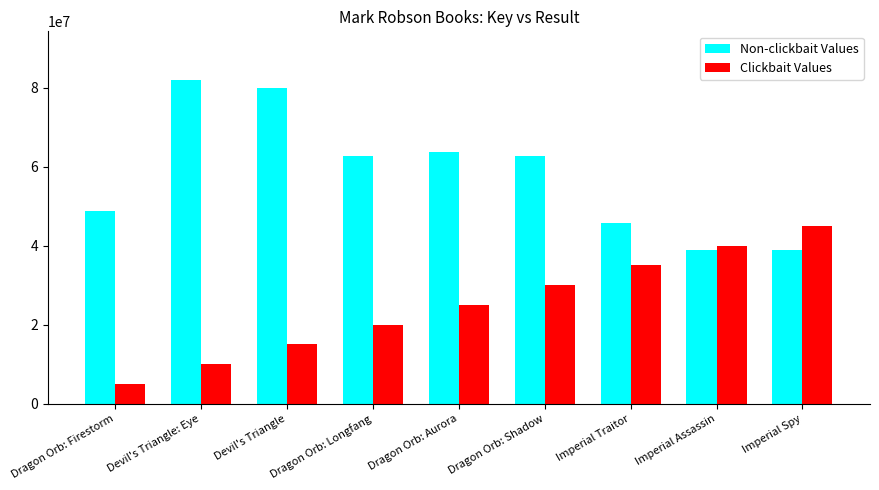

What is the spread (max minus min) of values at Imperial Traitor?

10837998